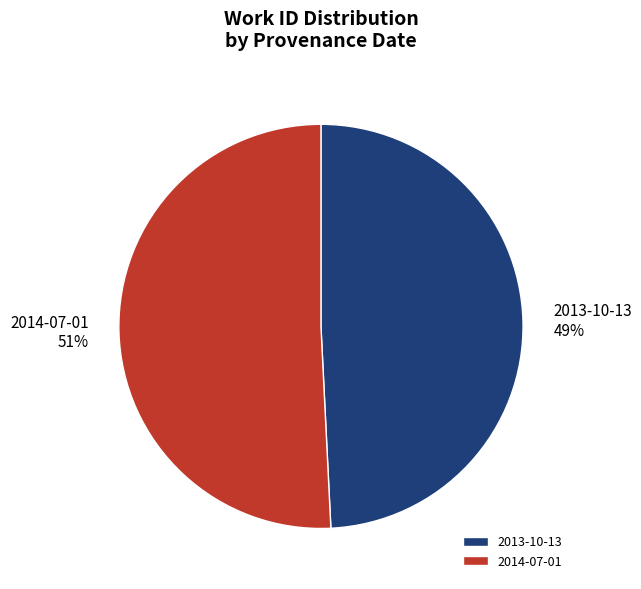

Combined, do 2014-07-01 and 2013-10-13 account for over 50%?

Yes